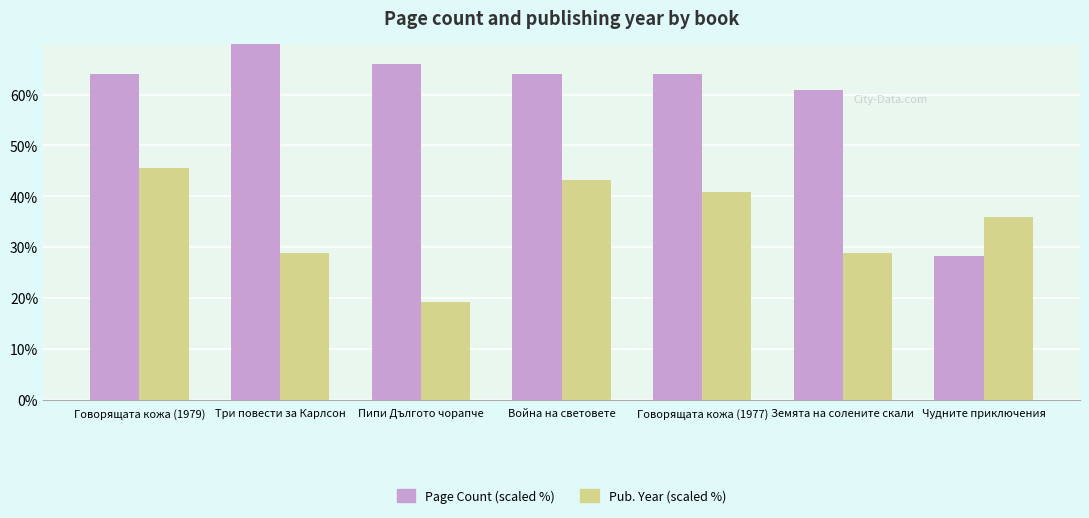

Is it true that Pub. Year (scaled %) equals 48.0 at Земята на солените скали?

False